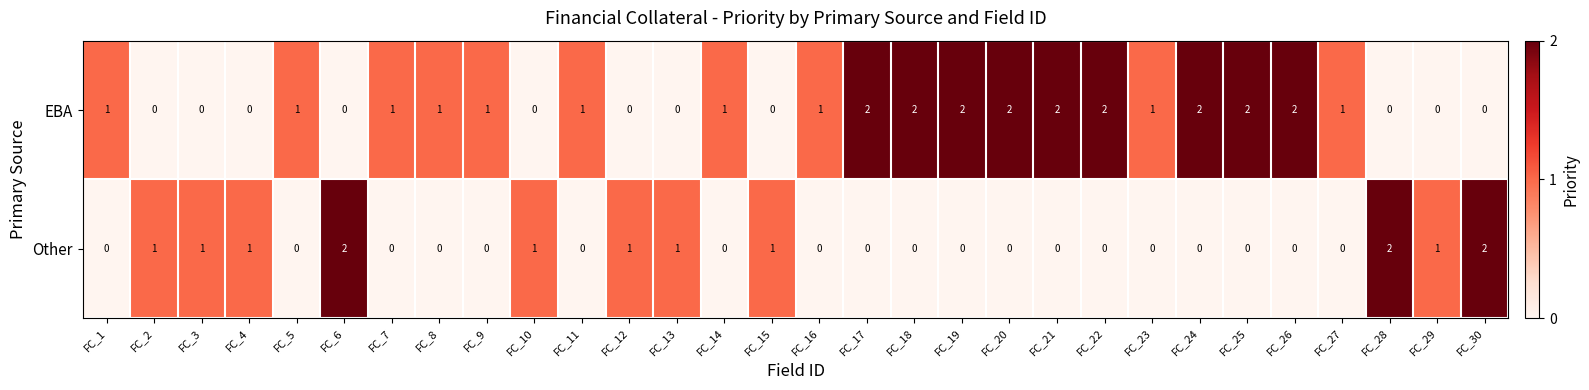

Which series has the largest total across all categories?

EBA